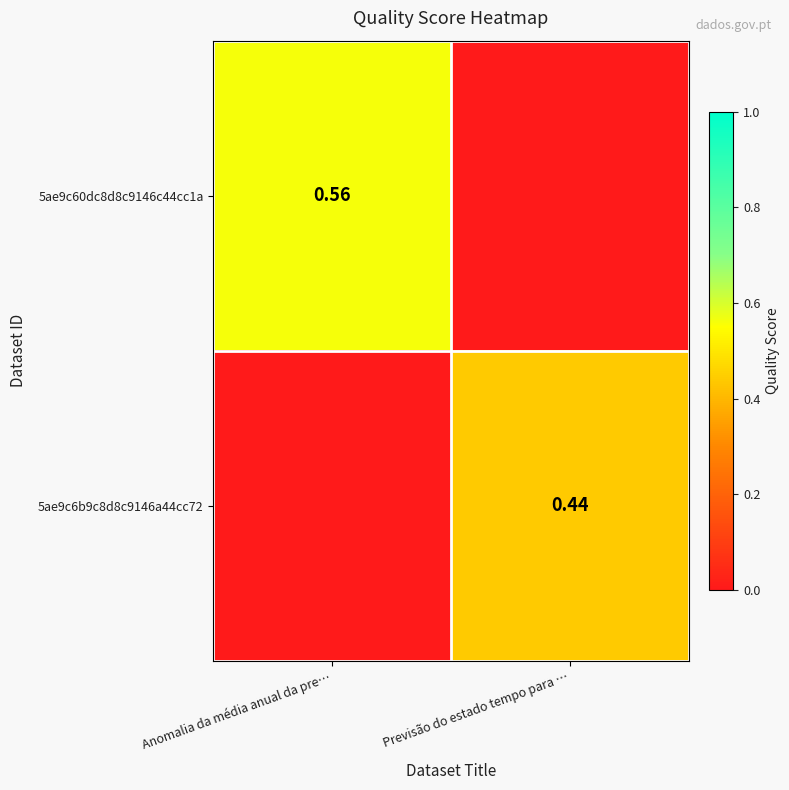

Is the value of 5ae9c6b9c8d8c9146a44cc72 at Previsão do estado tempo para … greater than the value of 5ae9c60dc8d8c9146c44cc1a at Anomalia da média anual da pre…?

No